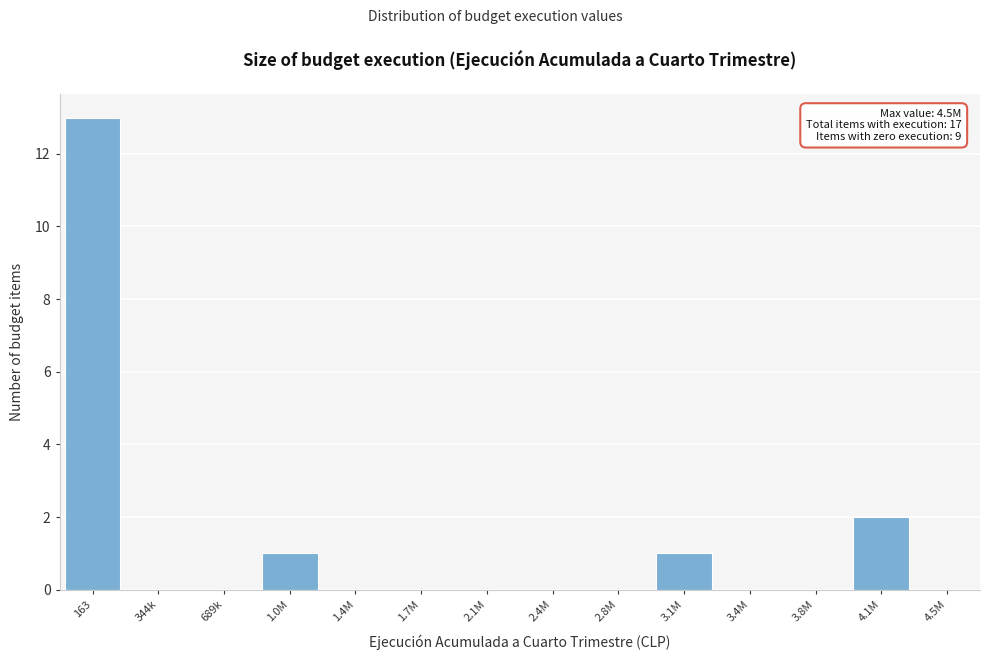

Reading left to right, list all the values displayed in this chart.

163=13	344k=0	689k=0	1.0M=1	1.4M=0	1.7M=0	2.1M=0	2.4M=0	2.8M=0	3.1M=1	3.4M=0	3.8M=0	4.1M=2